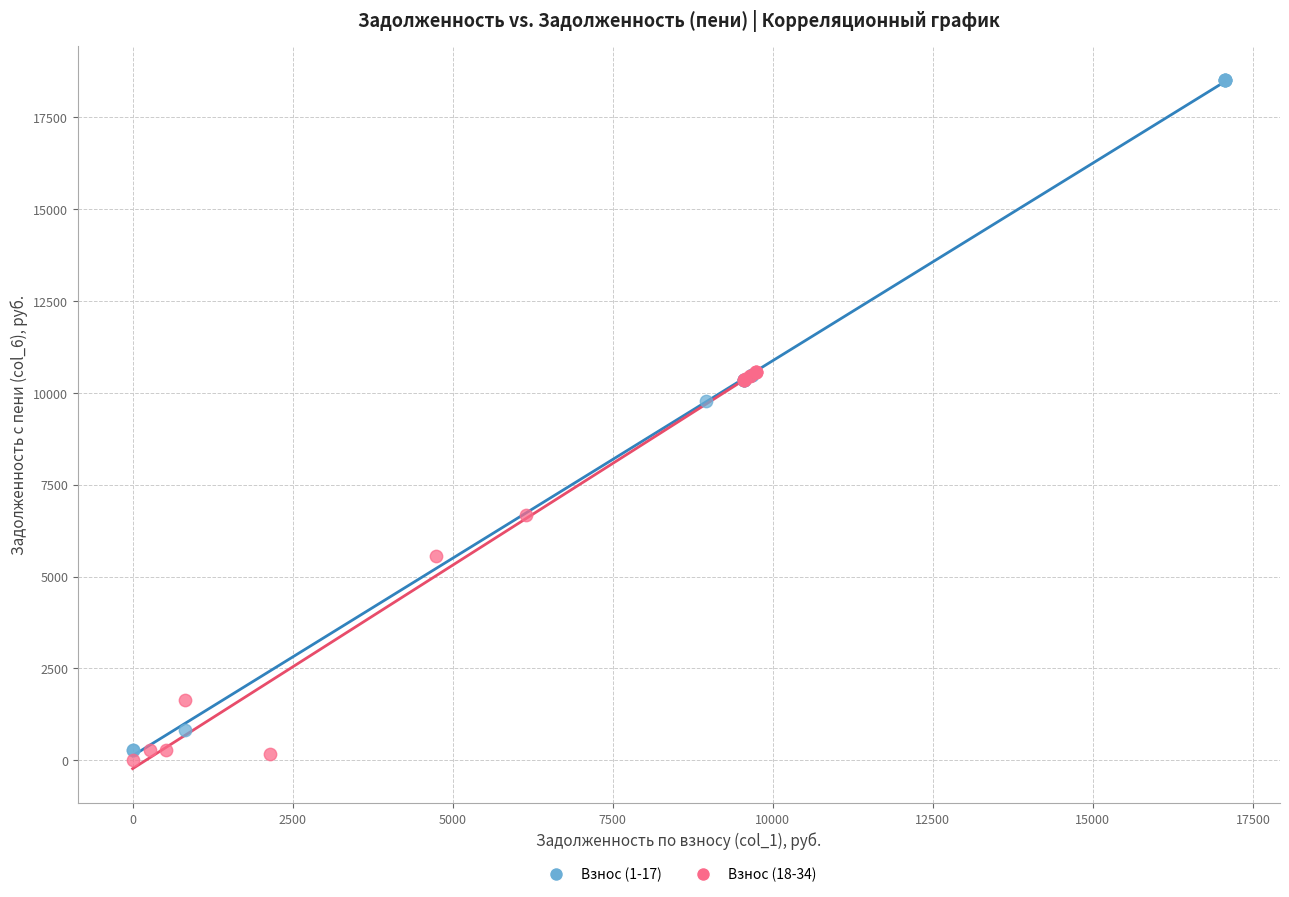

Which series has the largest Y range (max minus min)?

Взнос (1-17)